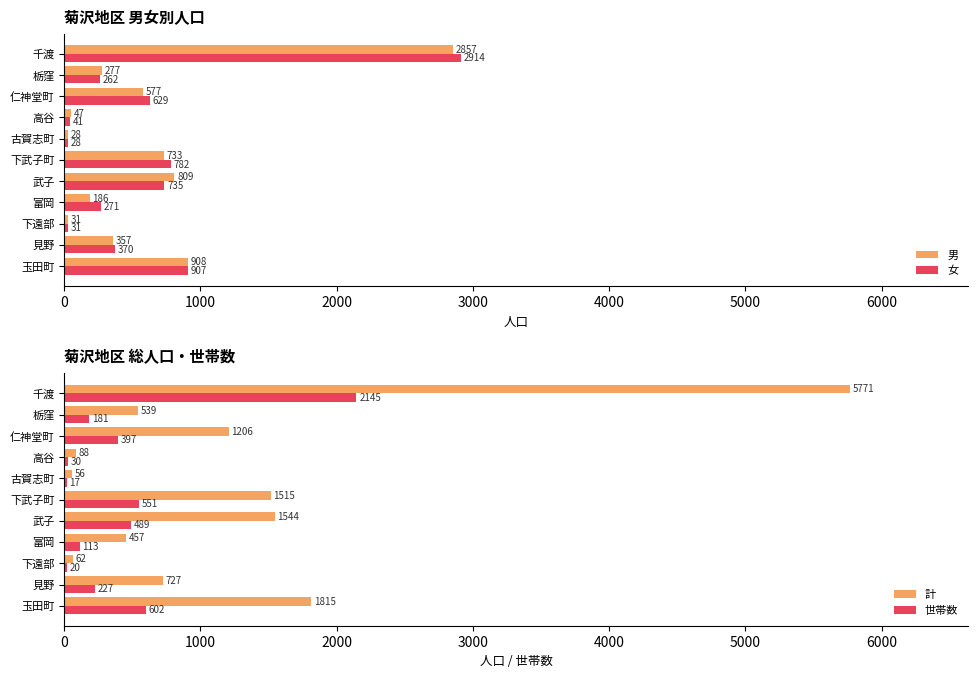

Is the value of 女 at 武子 greater than the value of 男 at 古賀志町?

Yes